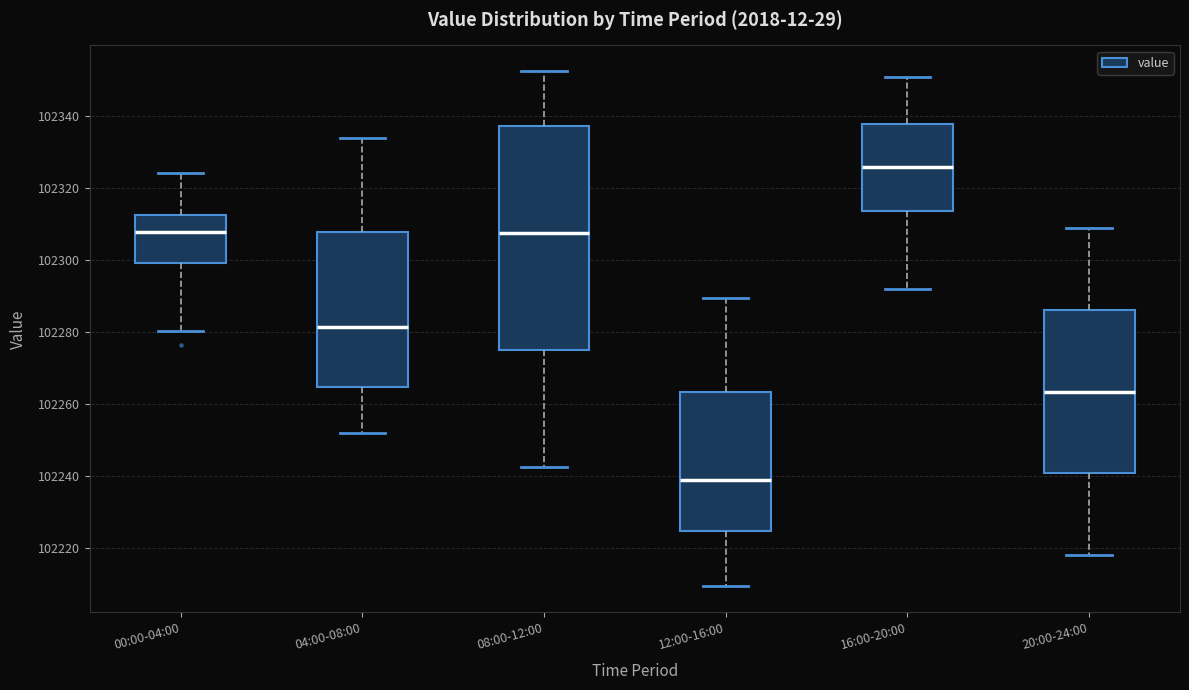

Comparing the boxes themselves (not the whiskers), which one is the tallest?

08:00-12:00